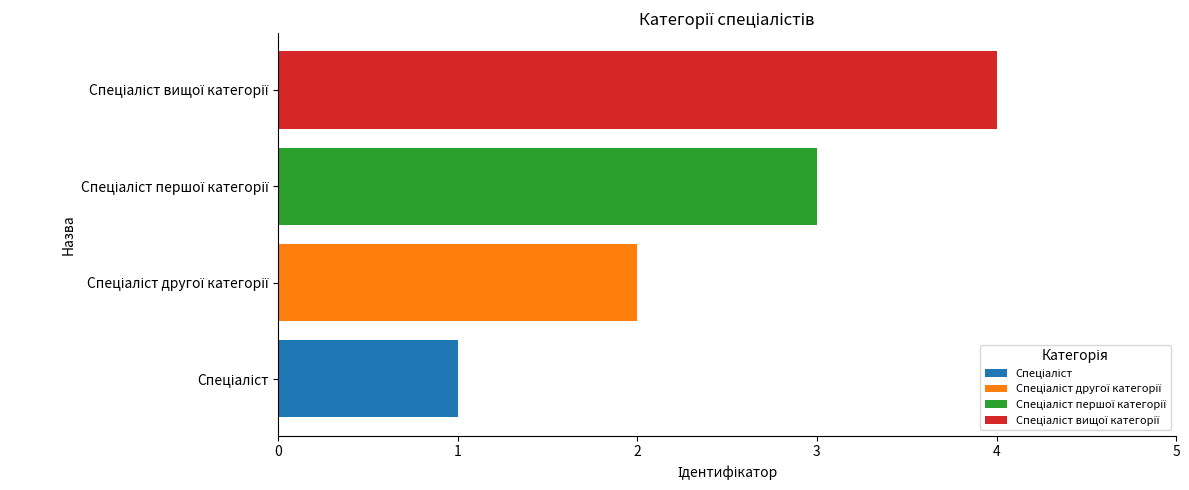

Which has a higher value, 1 or 2?

2